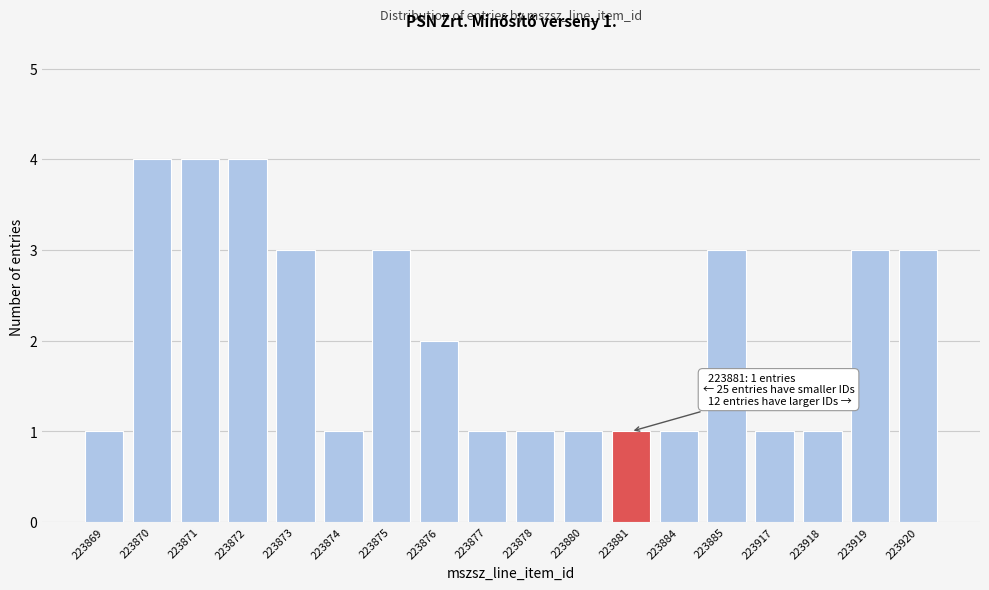

Reading left to right, what are all the values shown in this chart?

1	4	4	4	3	1	3	2	1	1	1	1	1	3	1	1	3	3